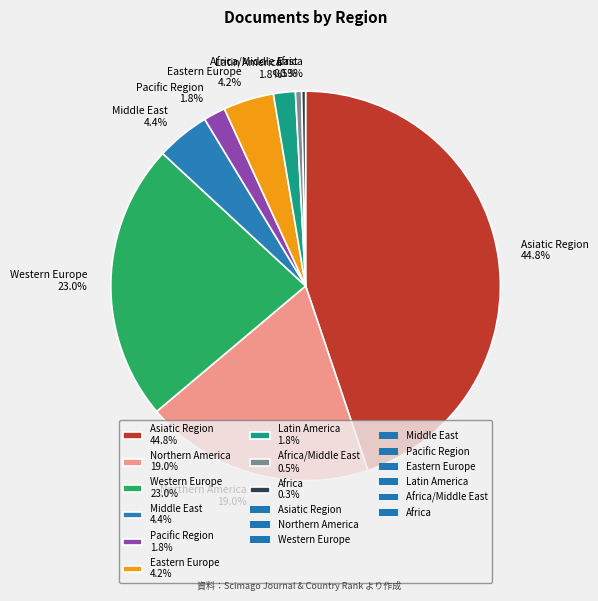

Is there any slice that represents more than half of the pie?

No